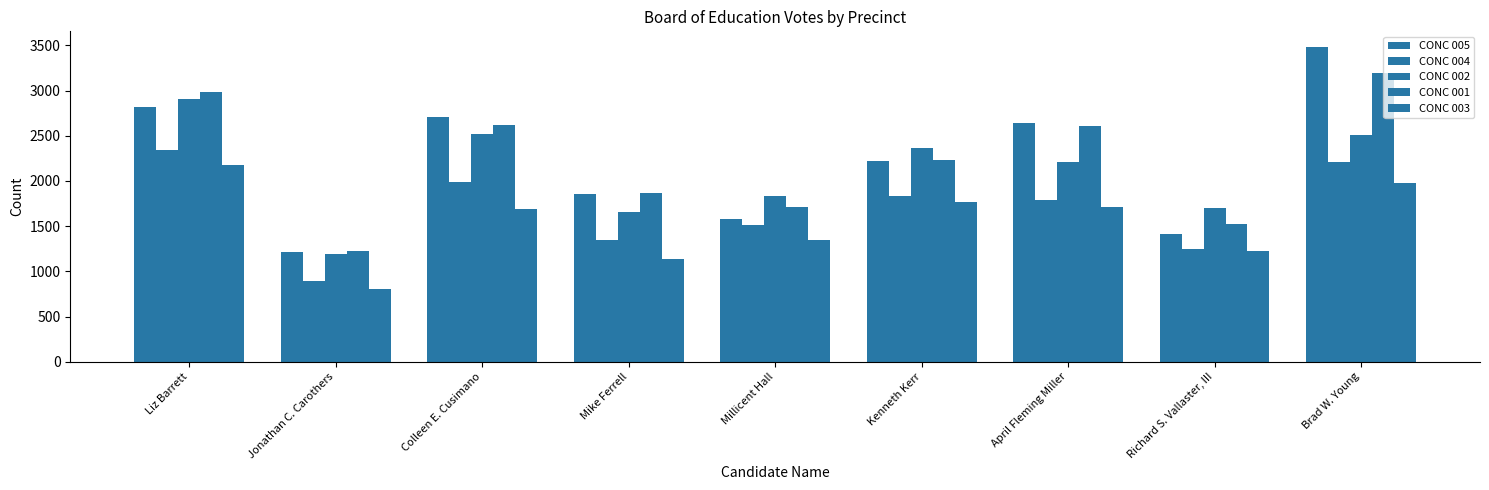

Count the number of categories in the chart.

9